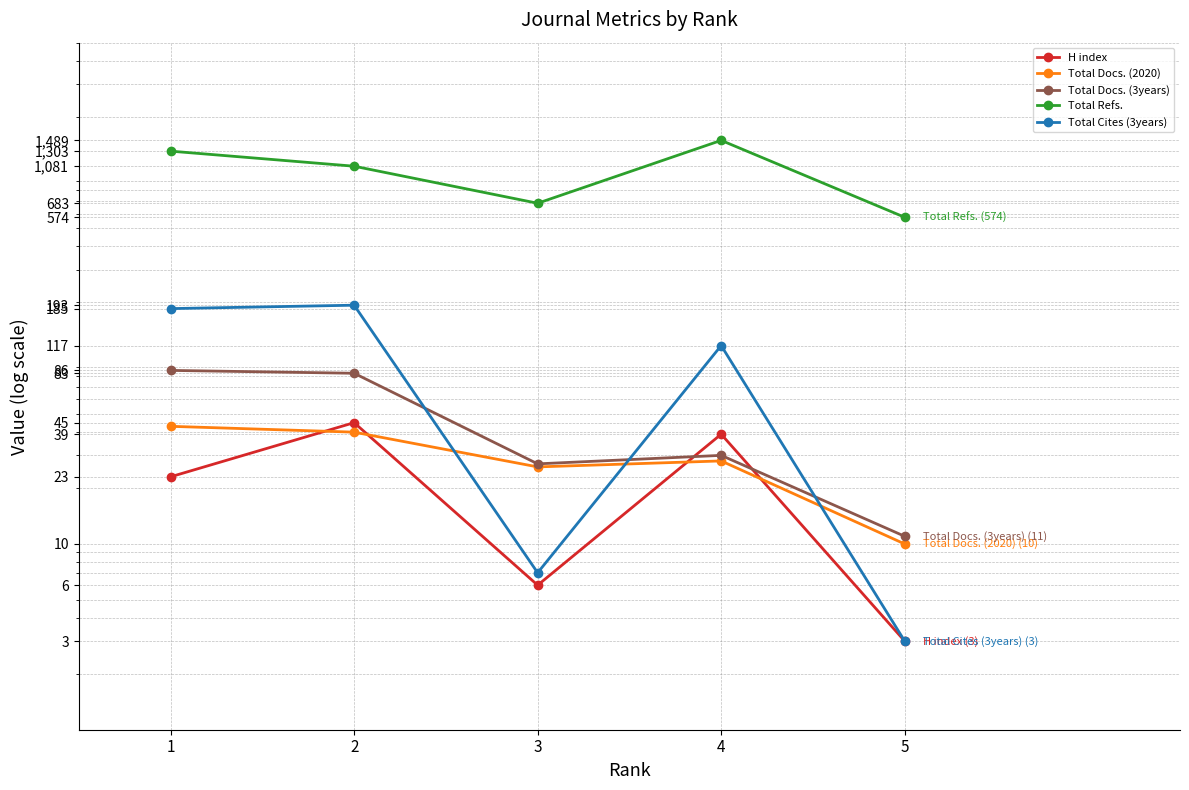

What is the approximate value of Total Docs. (2020) at 4, to the nearest 5?

30